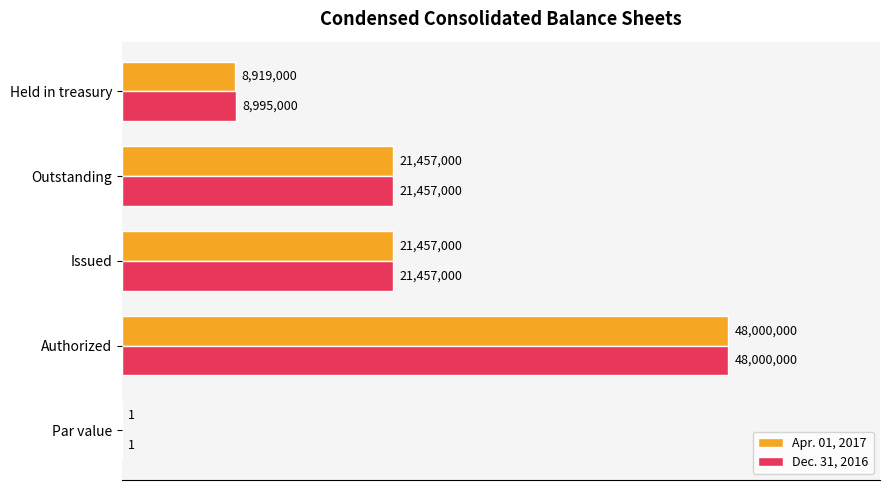

What are all the series names shown in the legend?

Apr. 01, 2017, Dec. 31, 2016